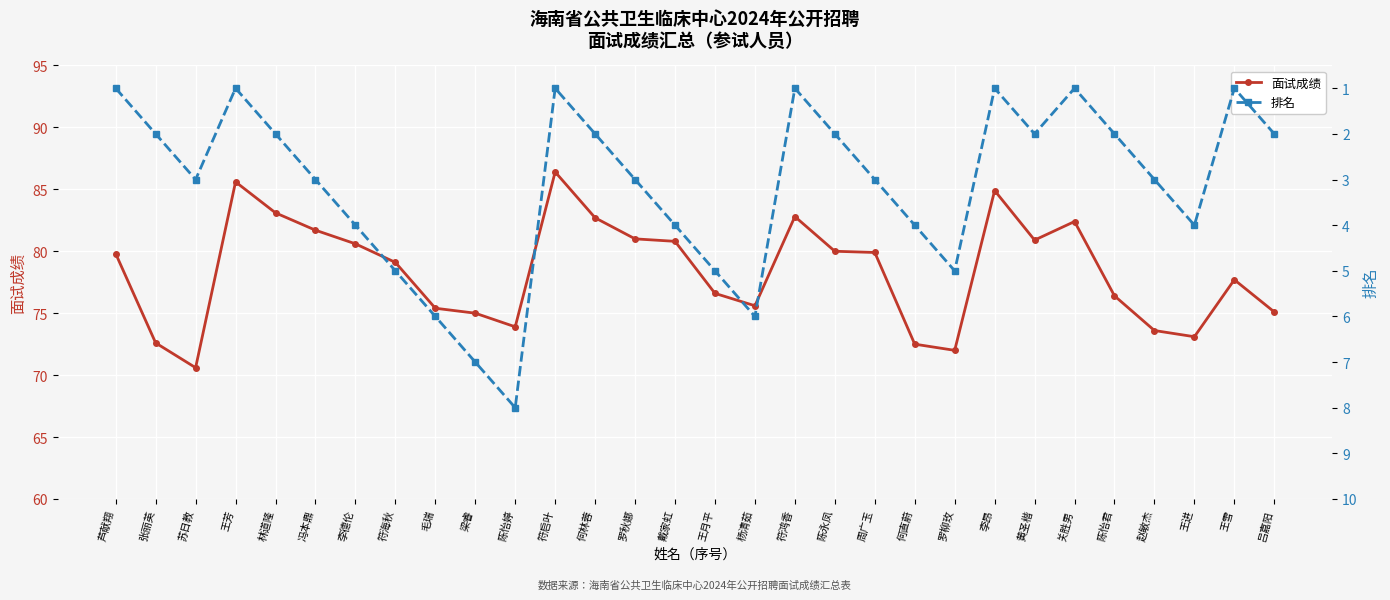

What is the approximate value of 面试成绩 at 陈怡君?

76.4